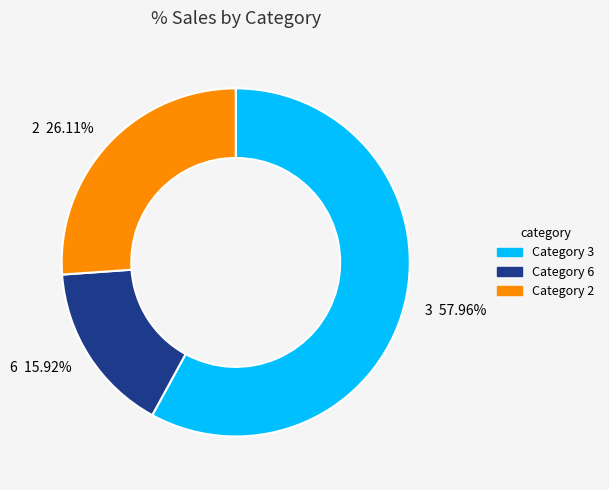

How many segments does this pie chart have?

3